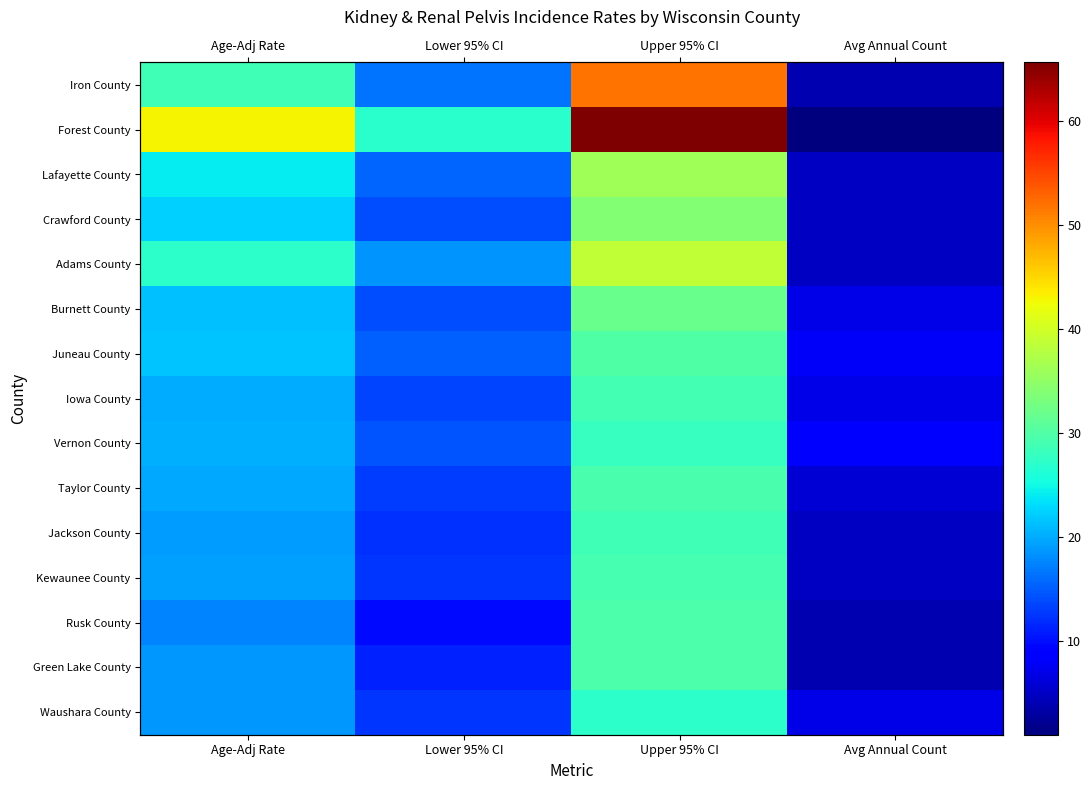

At which label is Lafayette County closest to 20?

Age-Adj Rate